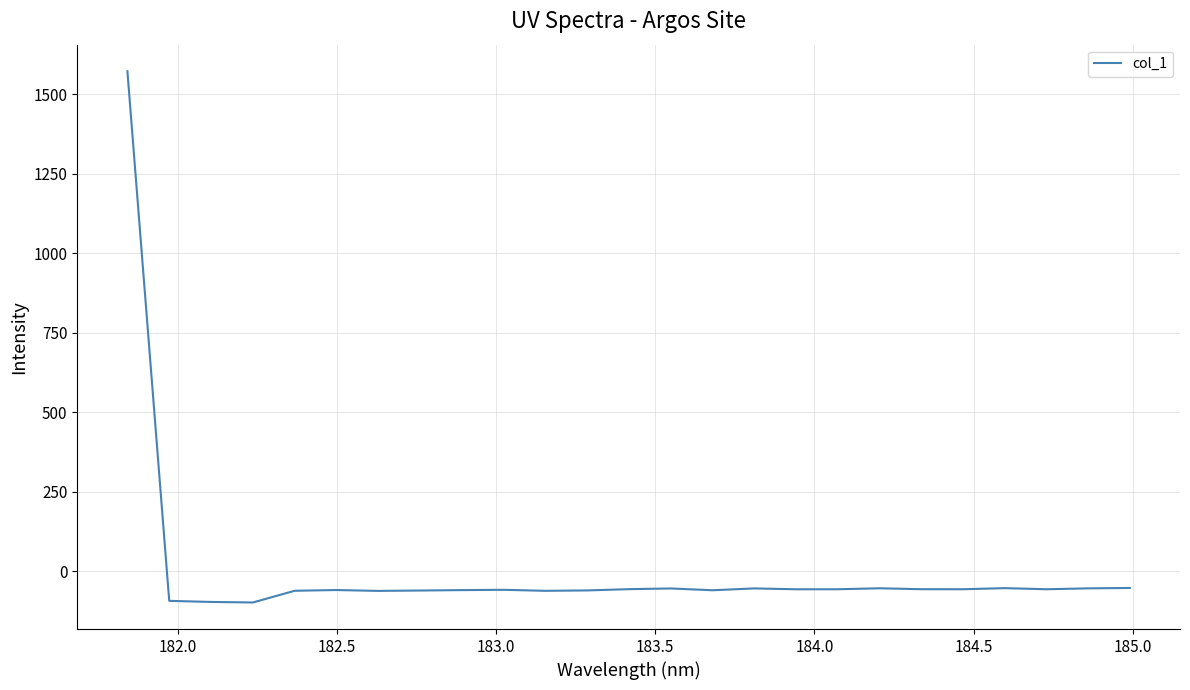

What is the difference between the maximum and minimum values?

1669.3